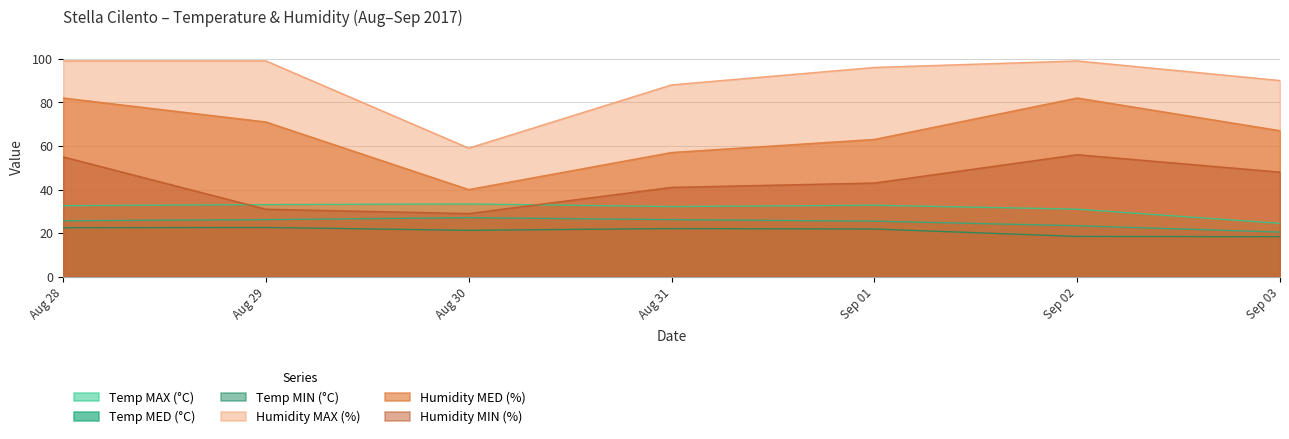

How many distinct data groups are displayed?

6